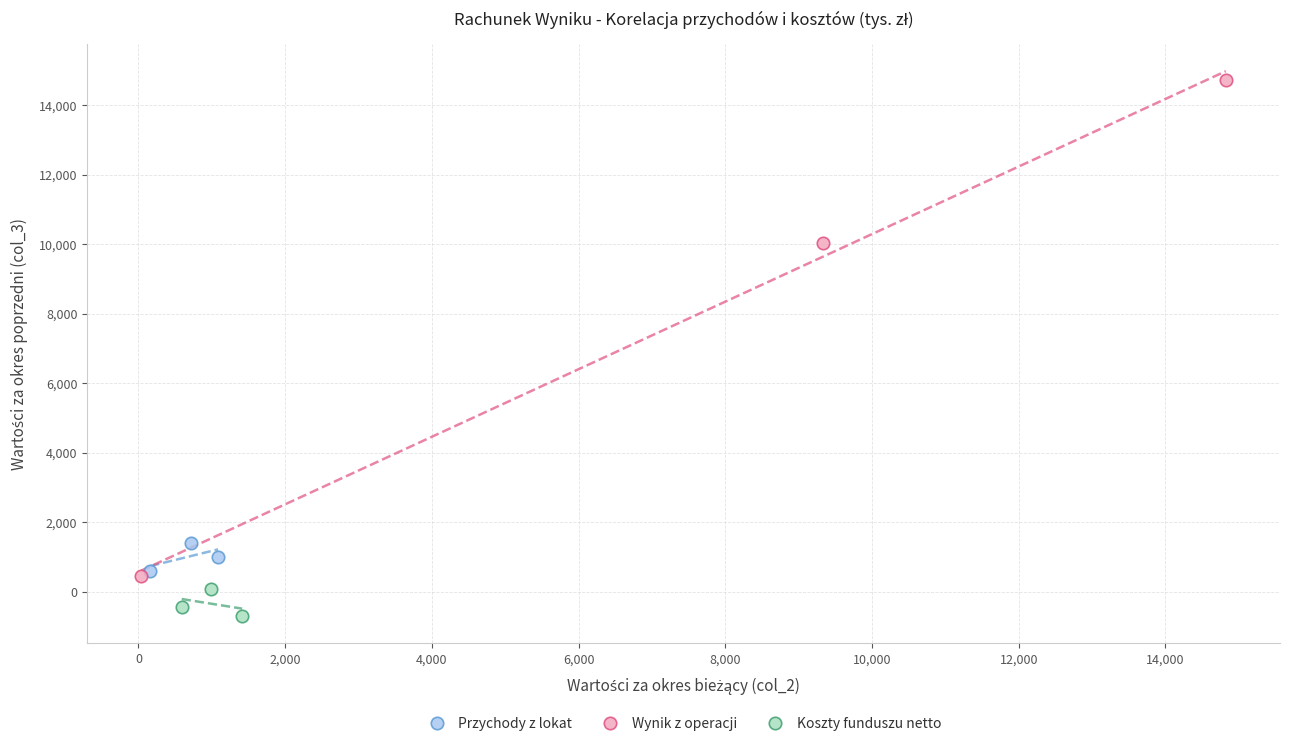

Which series reaches the maximum Y coordinate?

Wynik z operacji